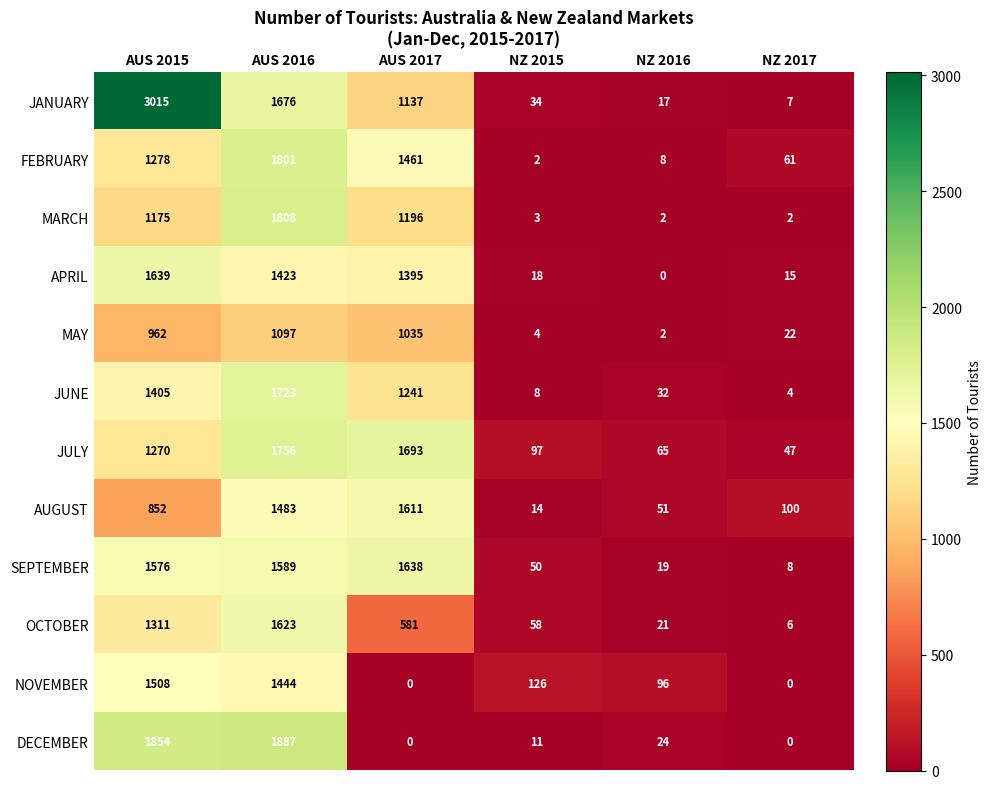

Between AUS 2015 and NZ 2017, which series saw the biggest shift?

JANUARY